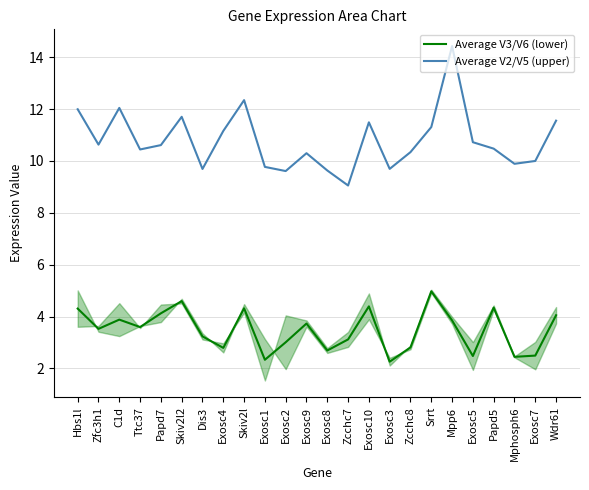

What is the maximum value for Average V2/V5 (upper)?

14.4